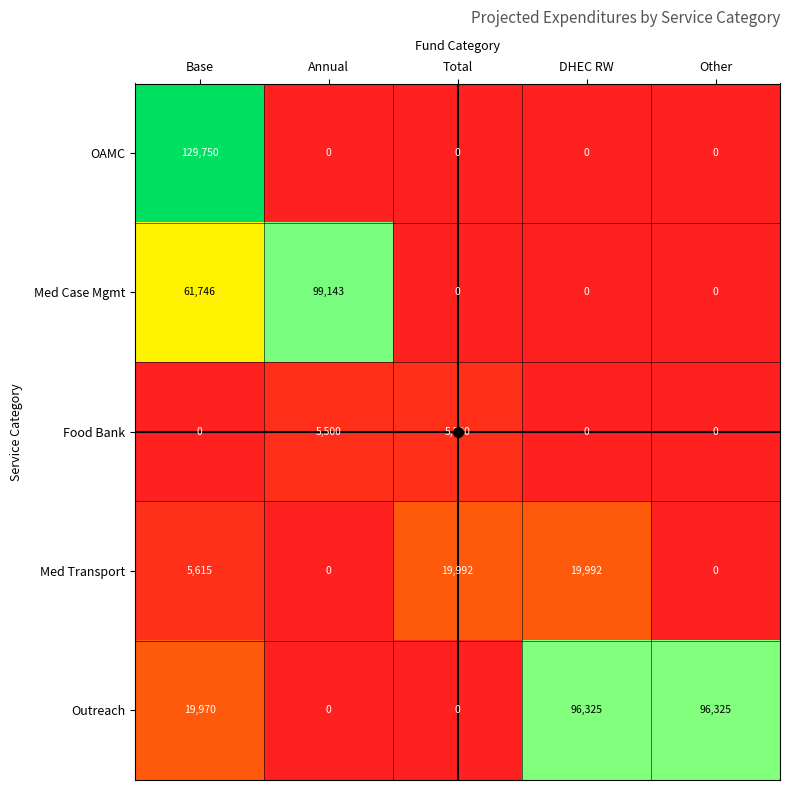

The value of Med Case Mgmt at Annual is 129625. True or false?

False